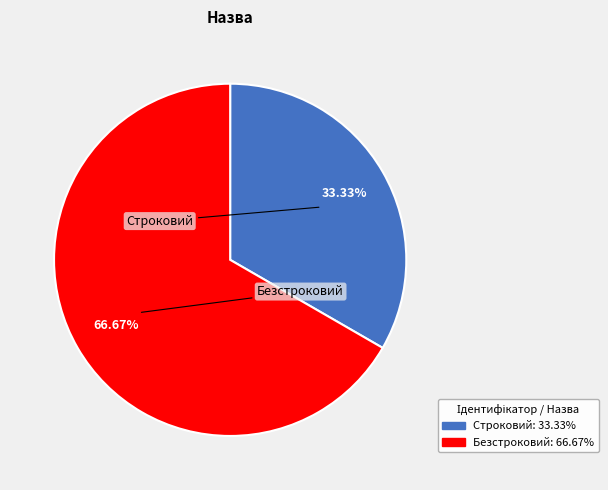

To the nearest percent, what percentage of the pie is Безстроковий?

67%